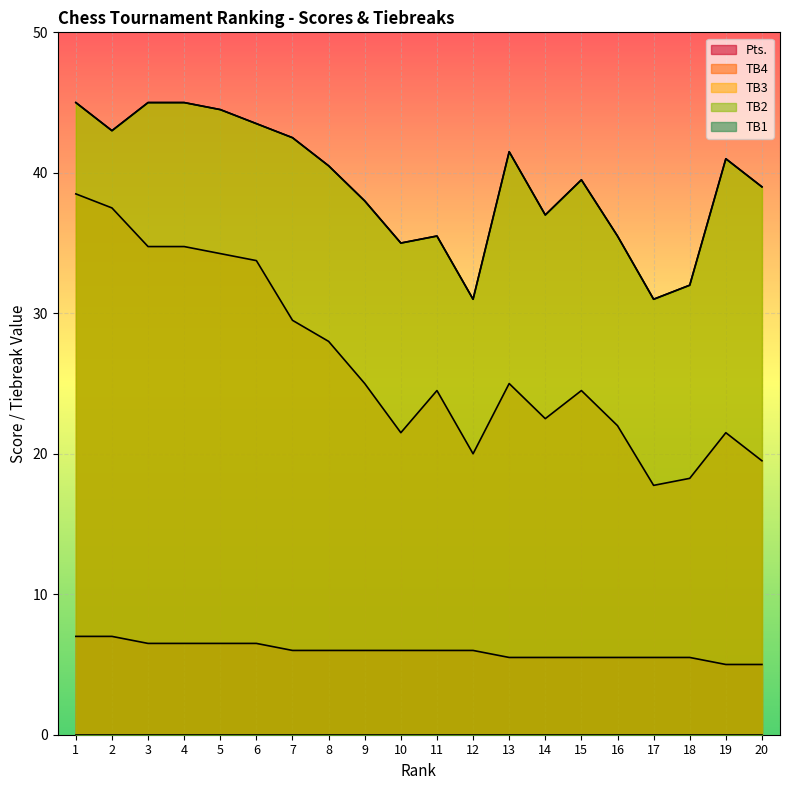

At which category is the sum across all series the highest?

1